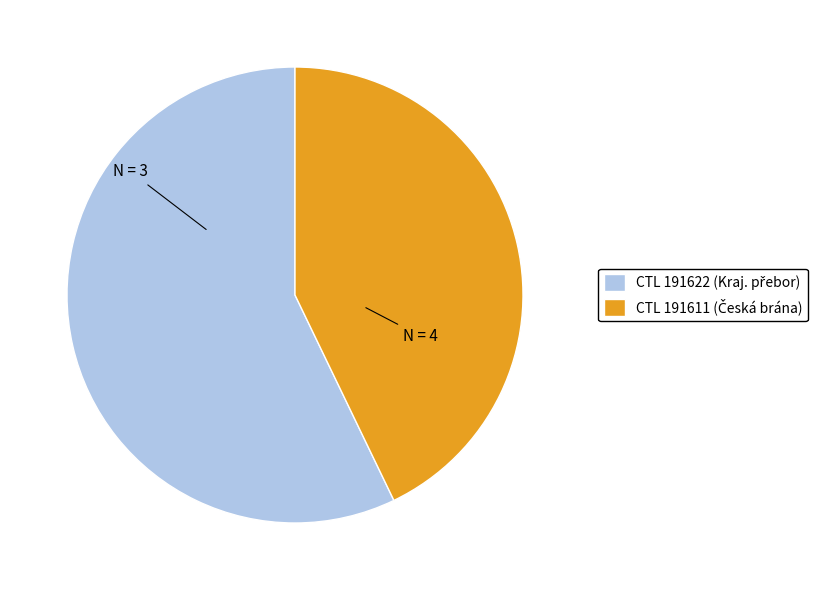

Count the number of slices in the pie.

2